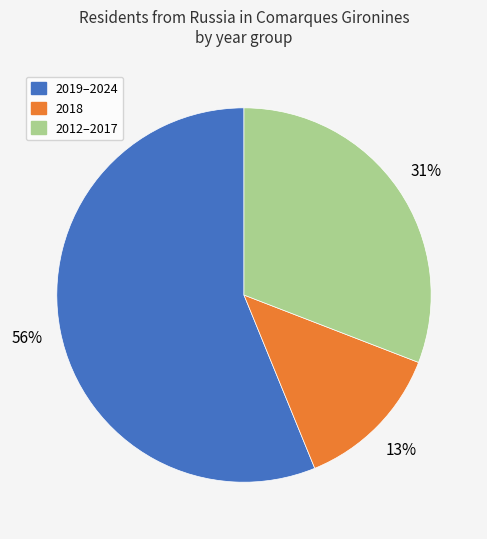

Is there a majority slice in this chart?

Yes